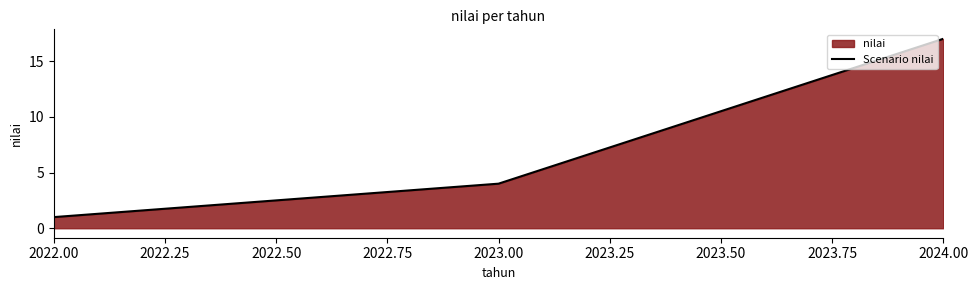

List the labels in order of value, smallest first.

2022.00, 2023.00, 2024.00